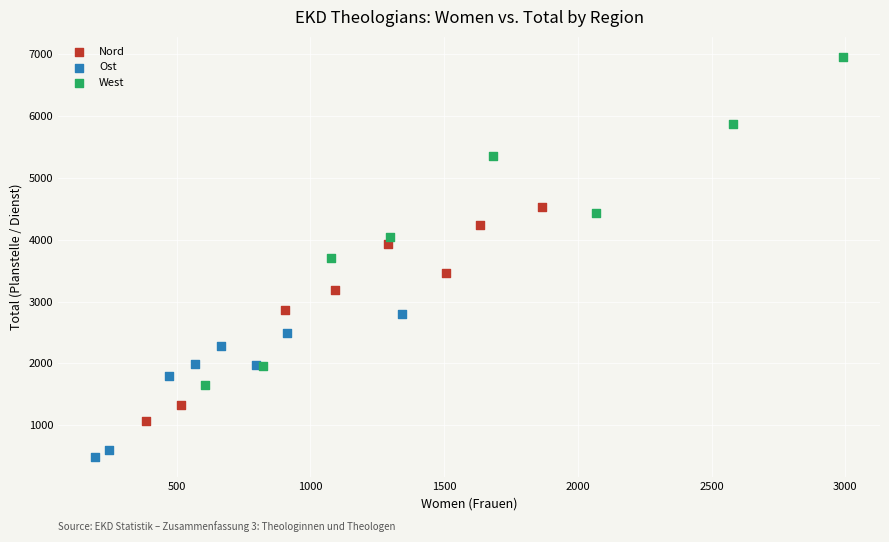

Which series has the largest Y range (max minus min)?

West